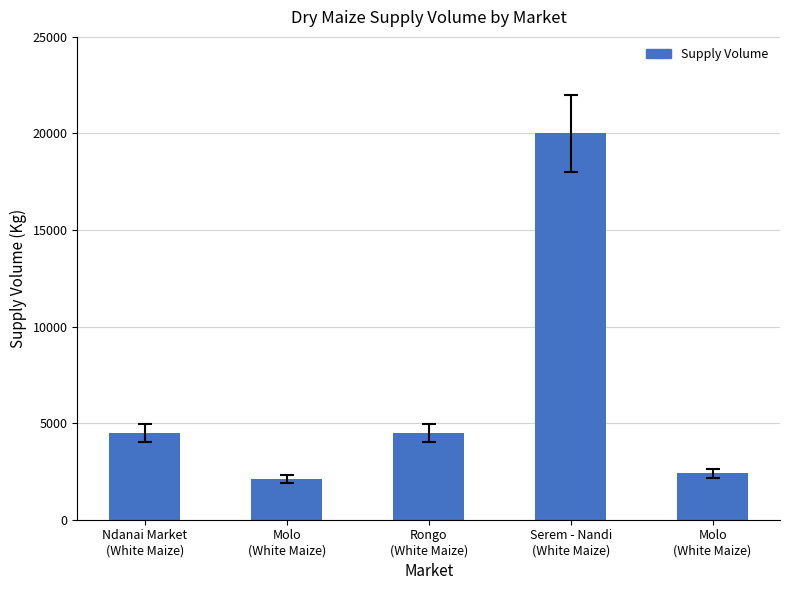

How many bars are there in total?

5